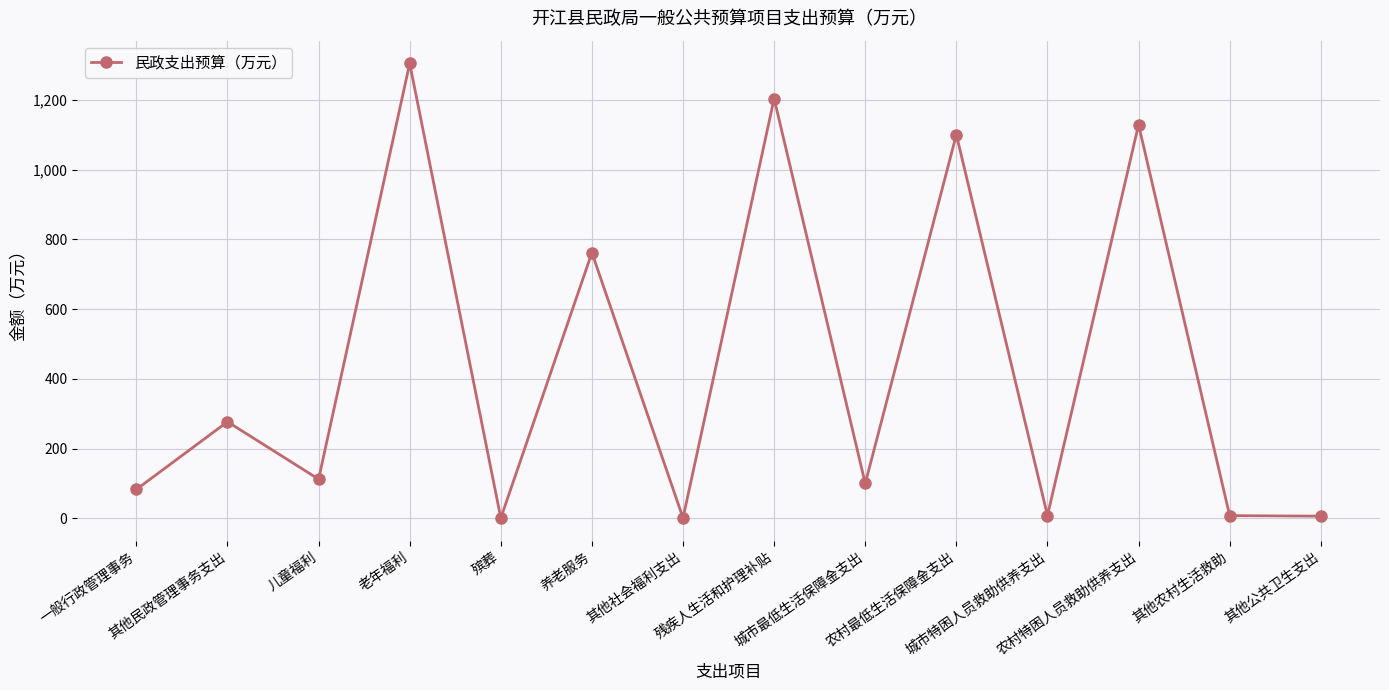

Where is the data nearest to the value 652?

养老服务